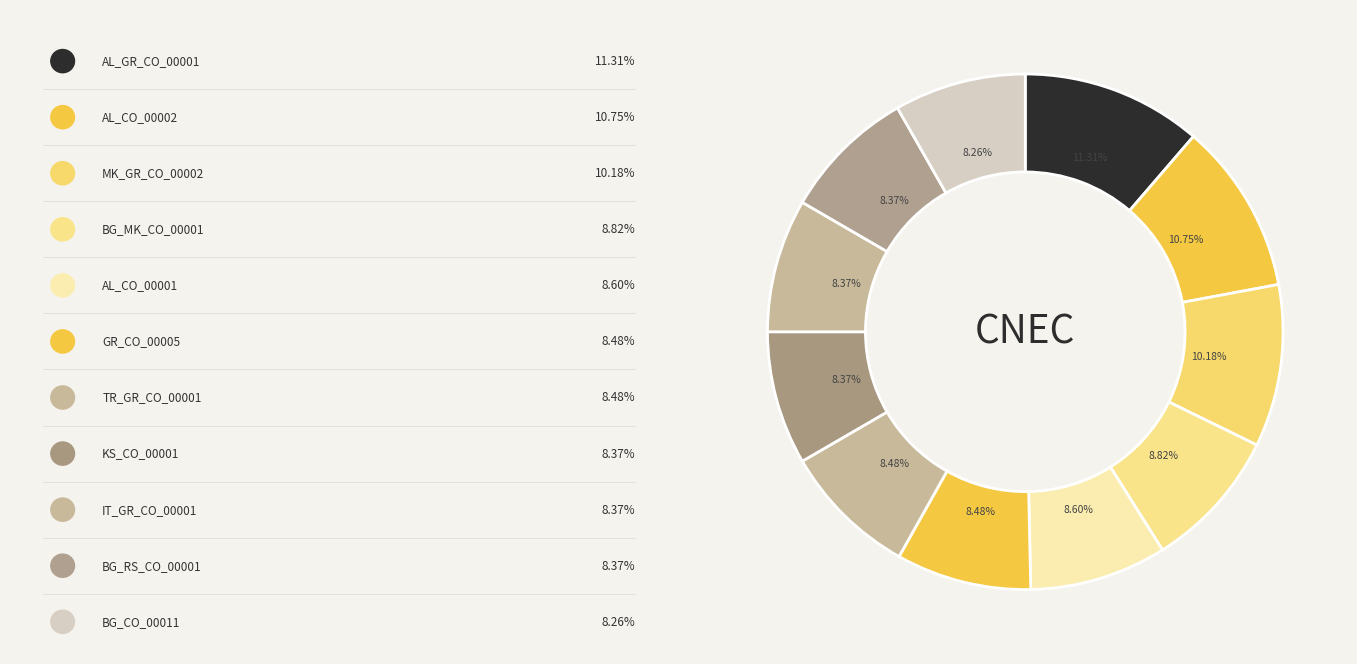

Which category has the smallest portion of the pie?

BG_CO_00011